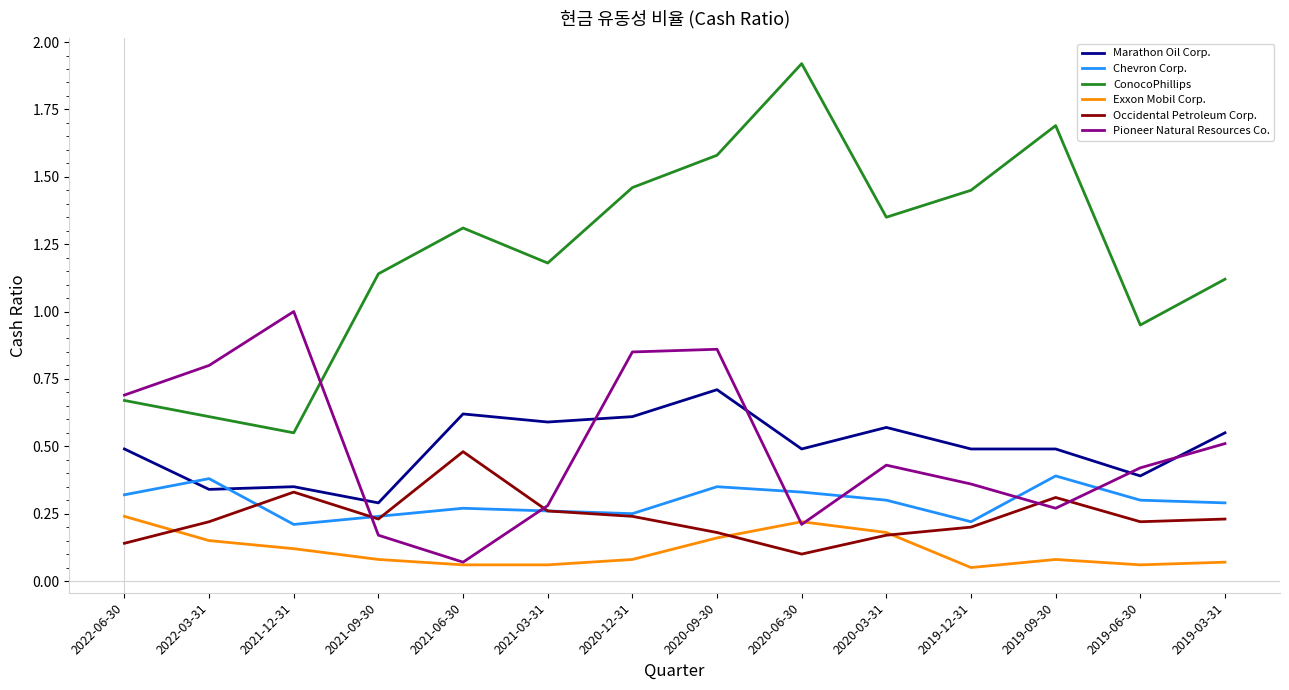

True or false: ConocoPhillips and Marathon Oil Corp. intersect in this chart.

False